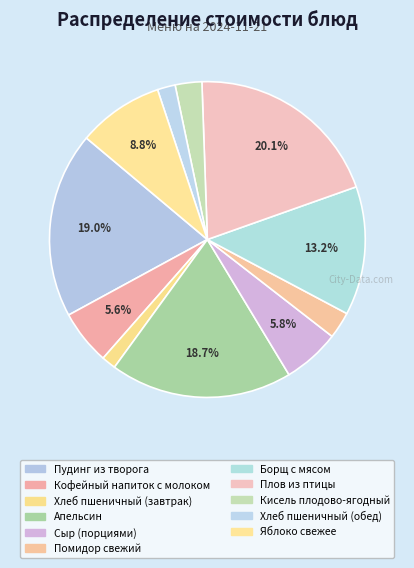

How many slices are in this pie chart?

11